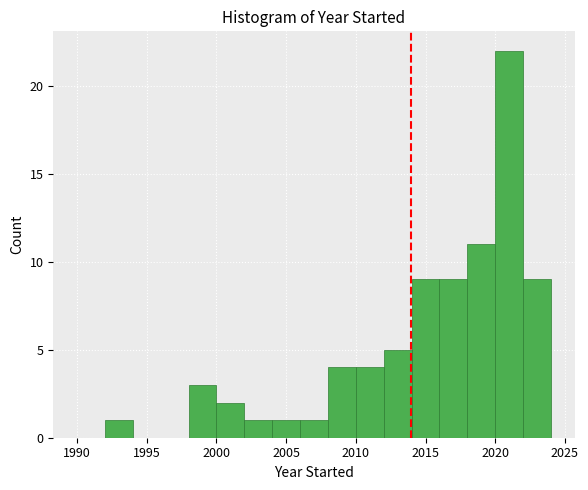

Reading left to right, list every bar in this chart as the range it spans on the x-axis followed by its height. The values are not printed on the chart, so give them approximately, as read against the axis.

1990 to 1992: 0
1992 to 1994: 1
1994 to 1996: 0
1996 to 1998: 0
1998 to 2000: 3
2000 to 2002: 2
2002 to 2004: 1
2004 to 2006: 1
2006 to 2008: 1
2008 to 2010: 4
2010 to 2012: 4
2012 to 2014: 5
2014 to 2016: 9
2016 to 2018: 9
2018 to 2020: 11
2020 to 2022: 22
2022 to 2024: 9